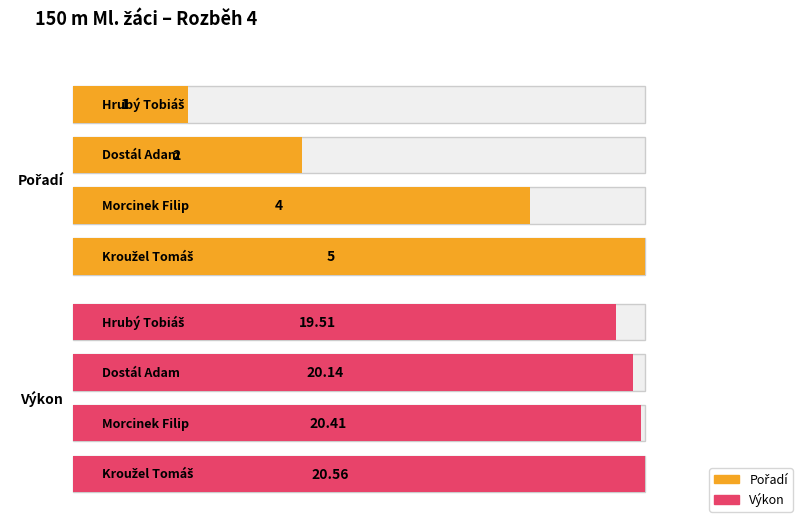

What value does the Pořadí series have at Kroužel Tomáš?

5.0